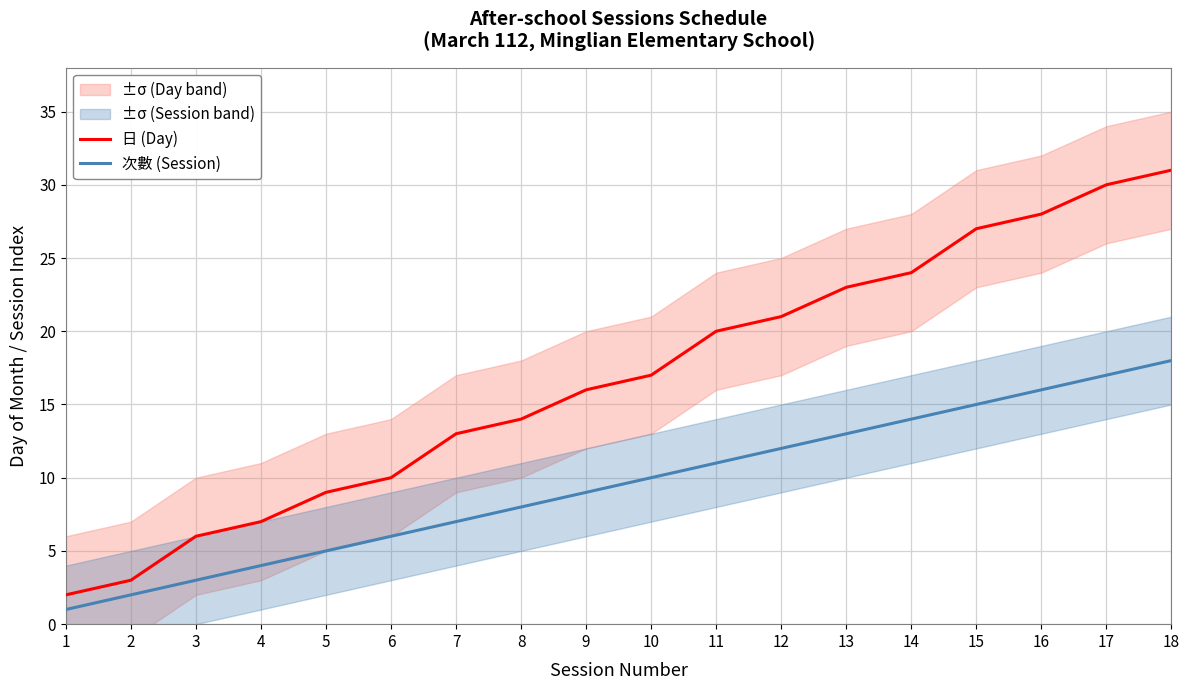

True or false: 次數 (Session) has a value of 5 at 3.

False